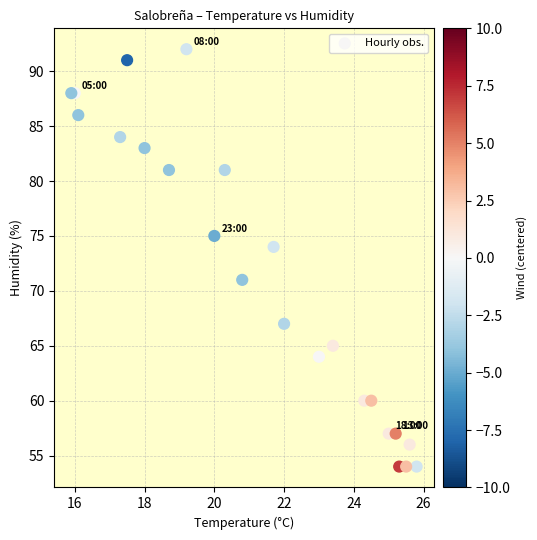

What Y value in the scatter plot is closest to 73?

74